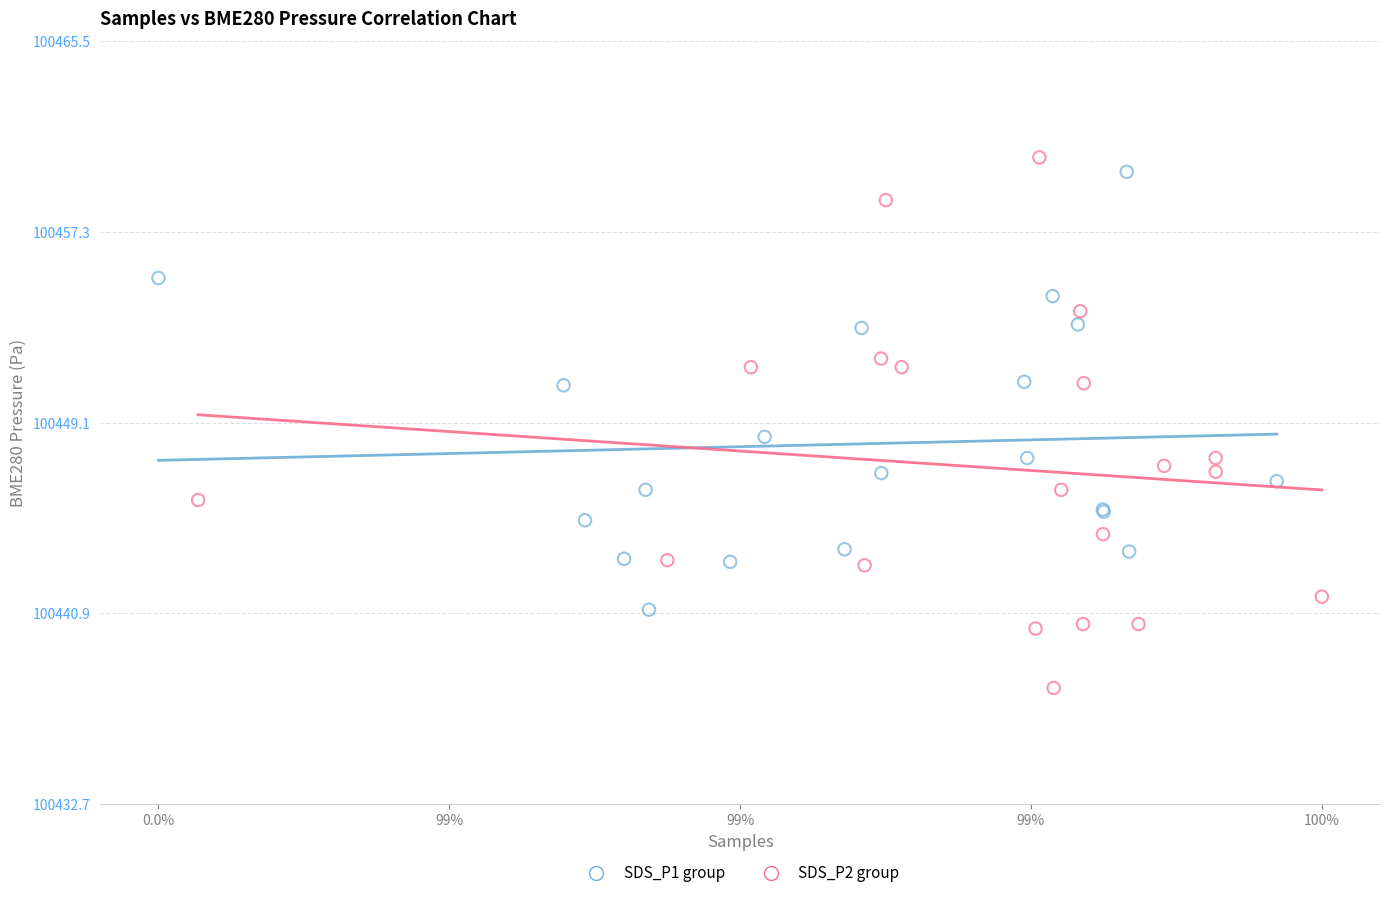

Which series contains the highest Y value?

SDS_P2 group